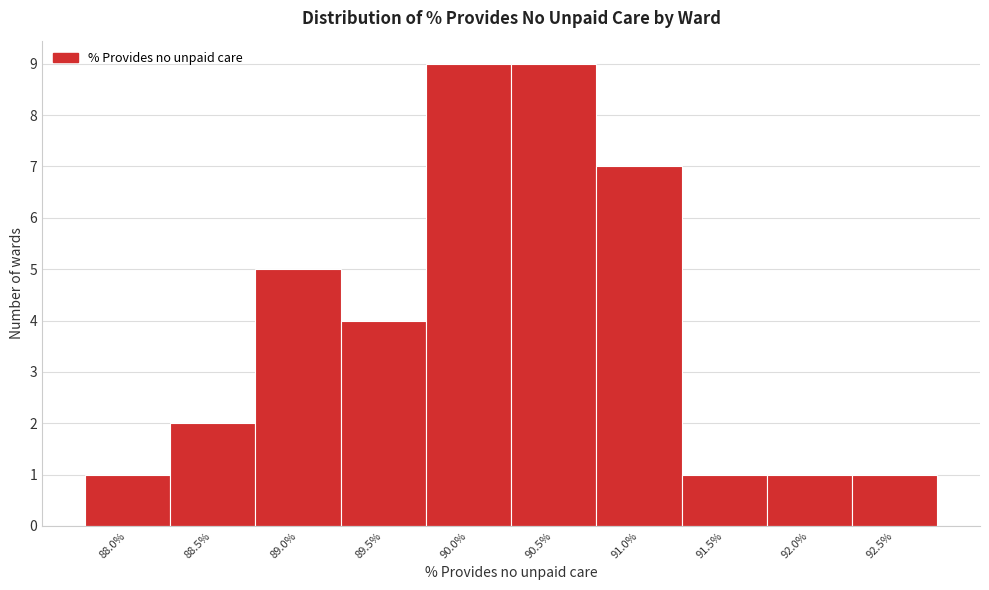

Reading left to right, what are all the values shown in this chart?

1	2	5	4	9	9	7	1	1	1